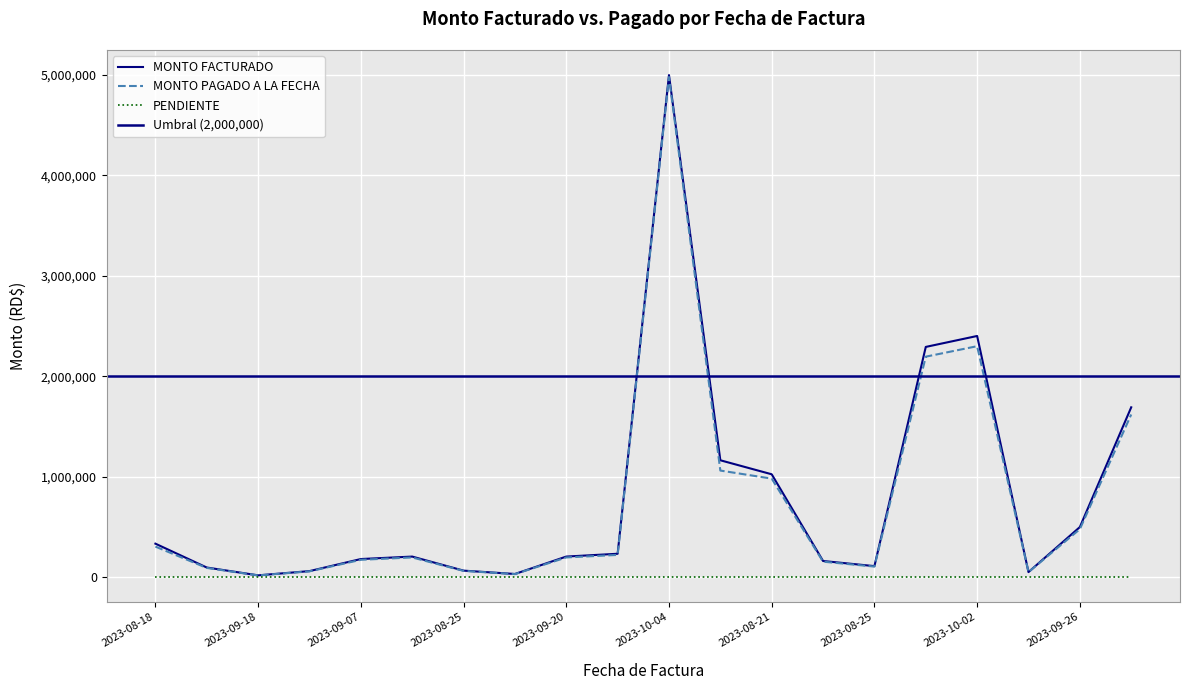

What is the label of the 15th point from the left?

2023-08-25